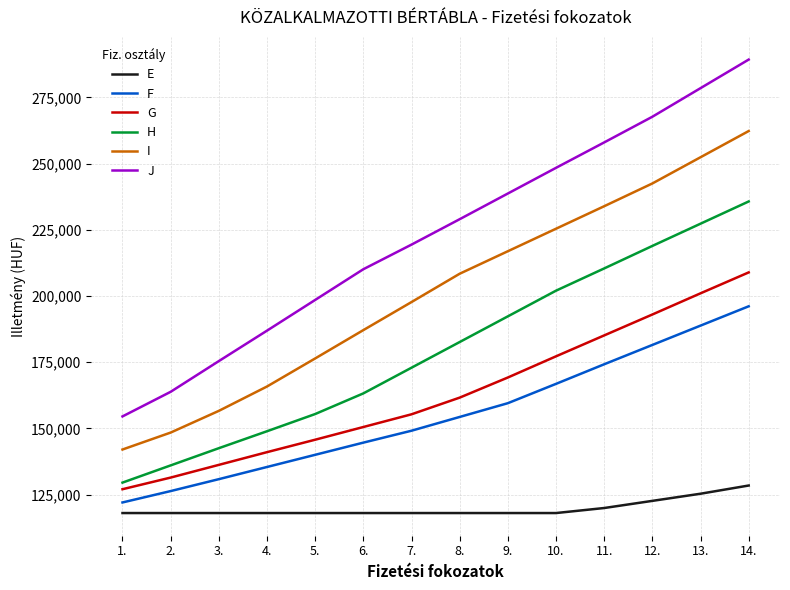

What is the average value of the I series?

201129